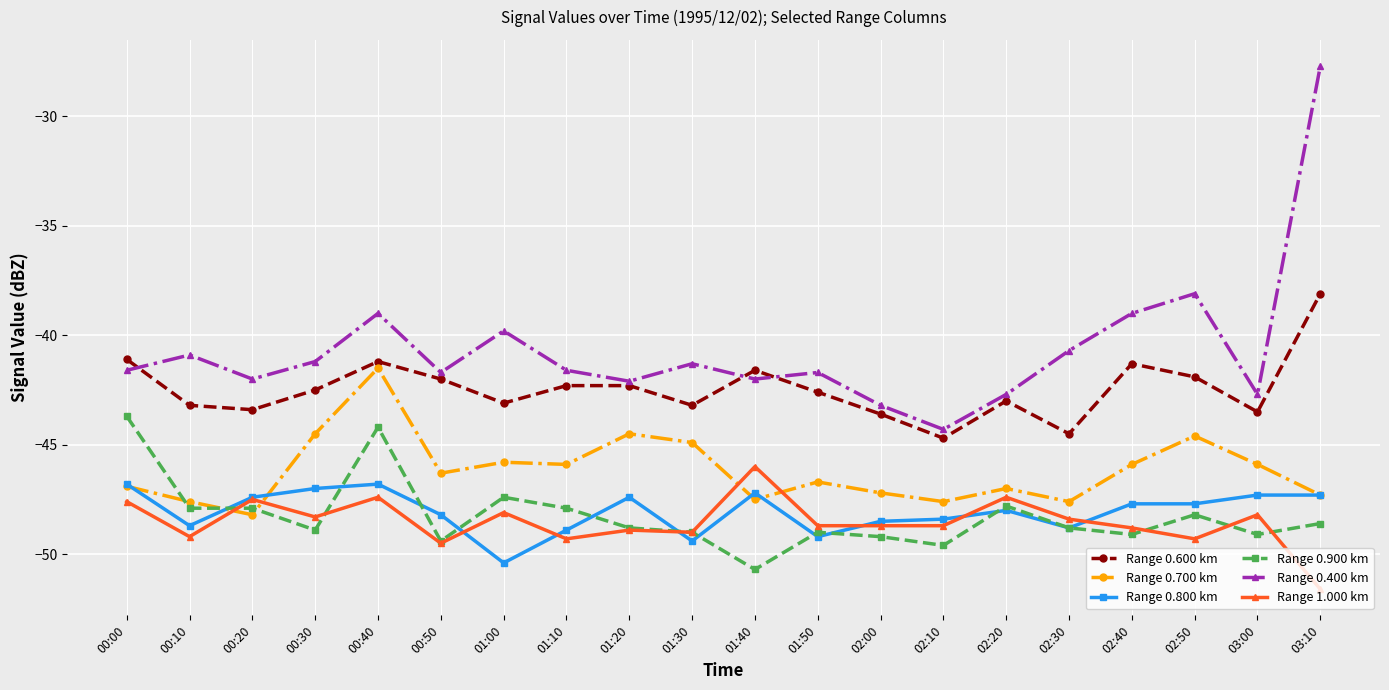

The value of Range 0.600 km at 00:00 is -41.1. True or false?

True